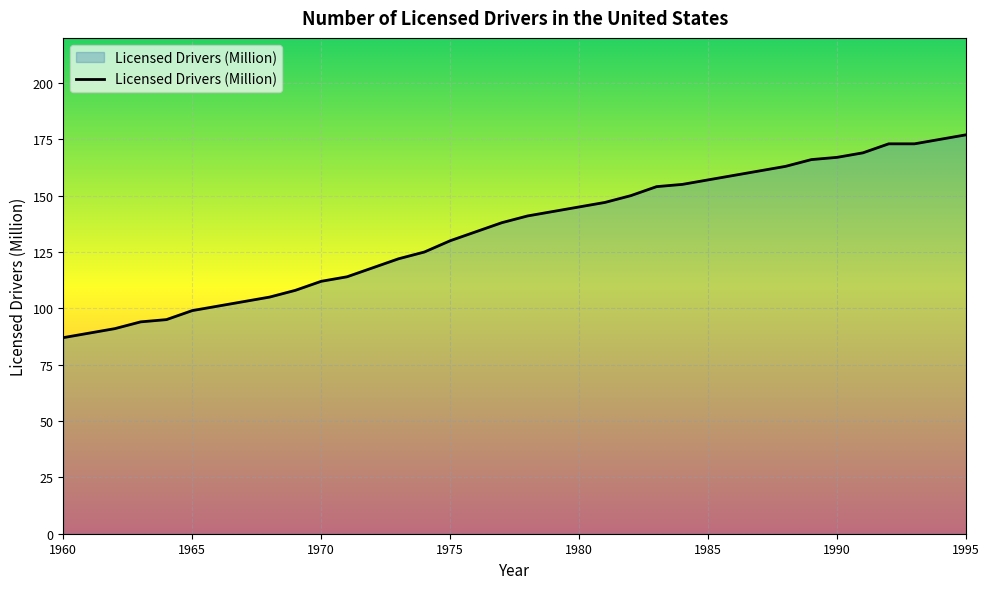

Reading right to left, what are all the values shown in this chart?

177	175	173	173	169	167	166	163	161	159	157	155	154	150	147	145	143	141	138	134	130	125	122	118	114	112	108	105	103	101	99	95	94	91	89	87